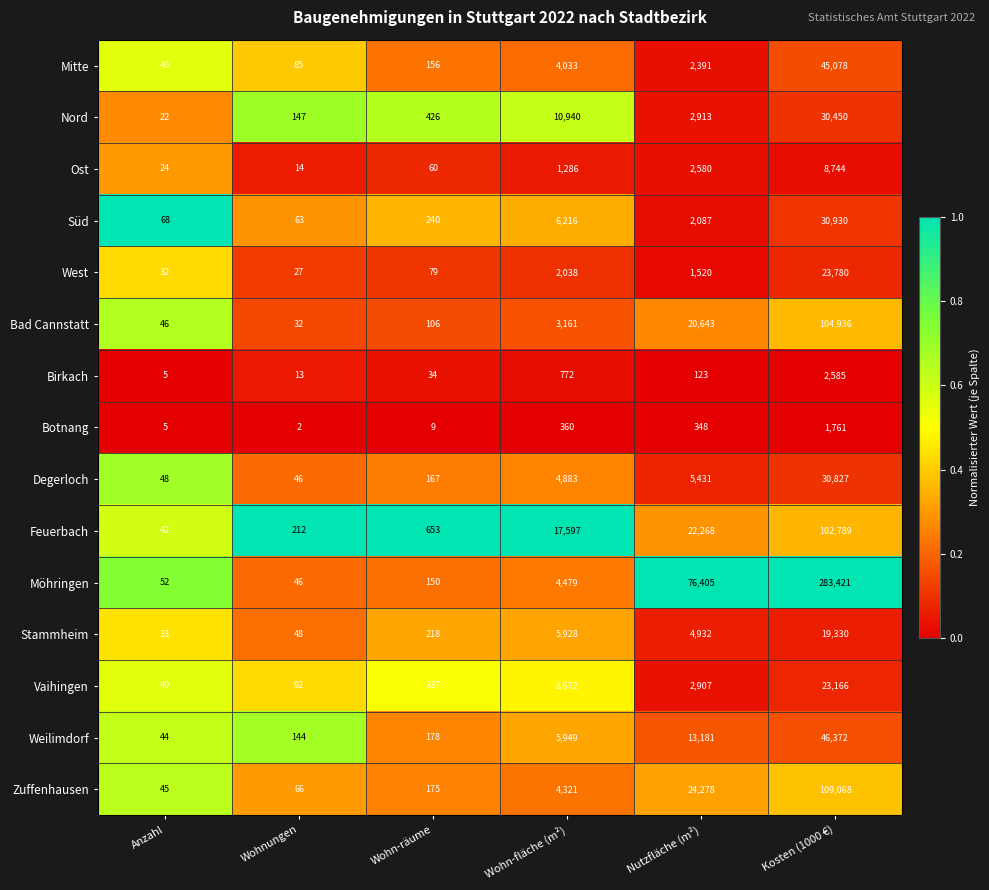

Which series changed the most between Wohn-räume and Wohn-fläche (m²)?

Feuerbach